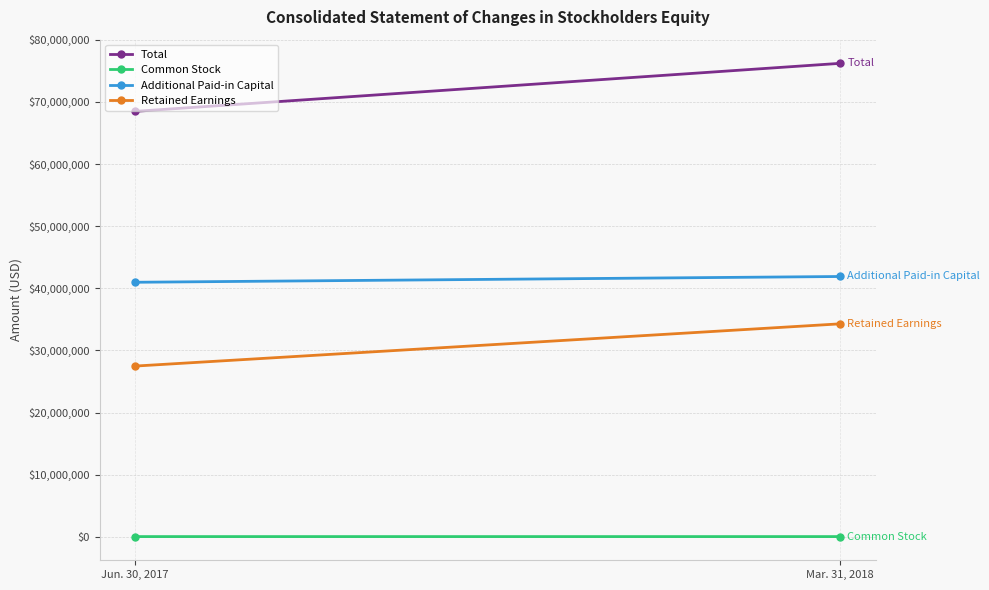

Rank the series by their maximum value, from lowest to highest.

Common Stock, Retained Earnings, Additional Paid-in Capital, Total